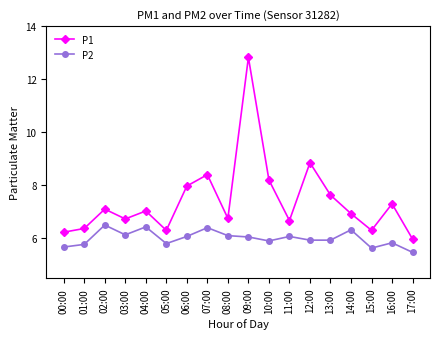

At which label does P2 first exceed 6?

02:00